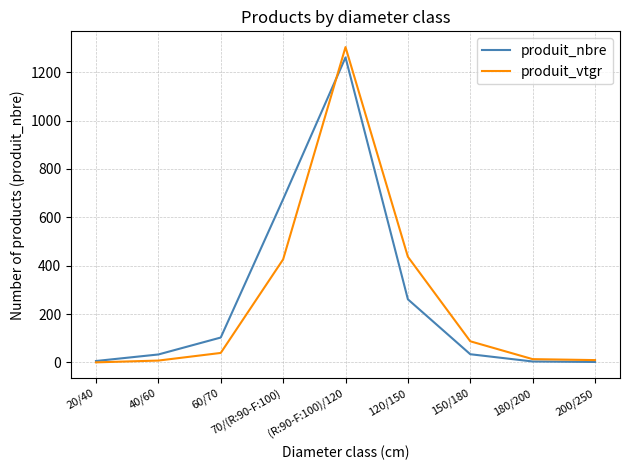

Is the value of produit_nbre at 200/250 greater than the value of produit_vtgr at 150/180?

No